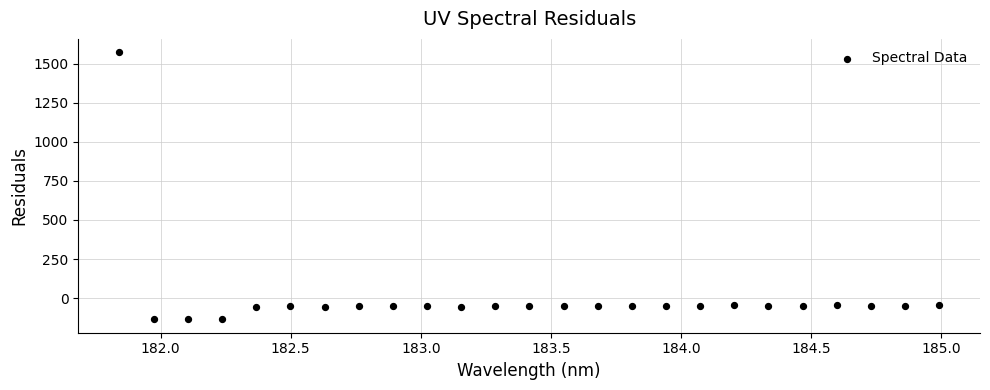

What is the range of X values (max minus min)?

3.1